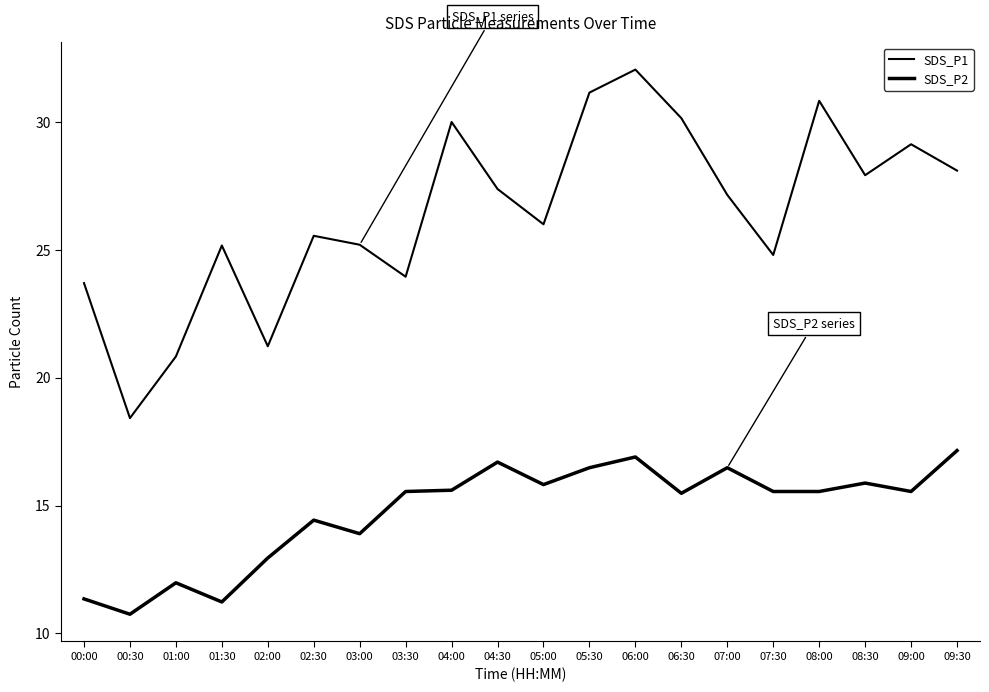

Is this an area chart (filled region under the line)?

No